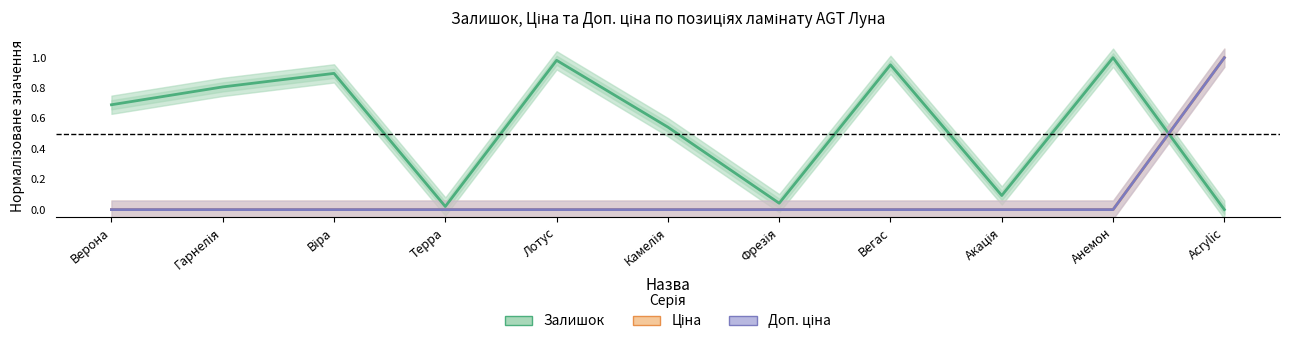

At how many categories does at least one series exceed 0?

11